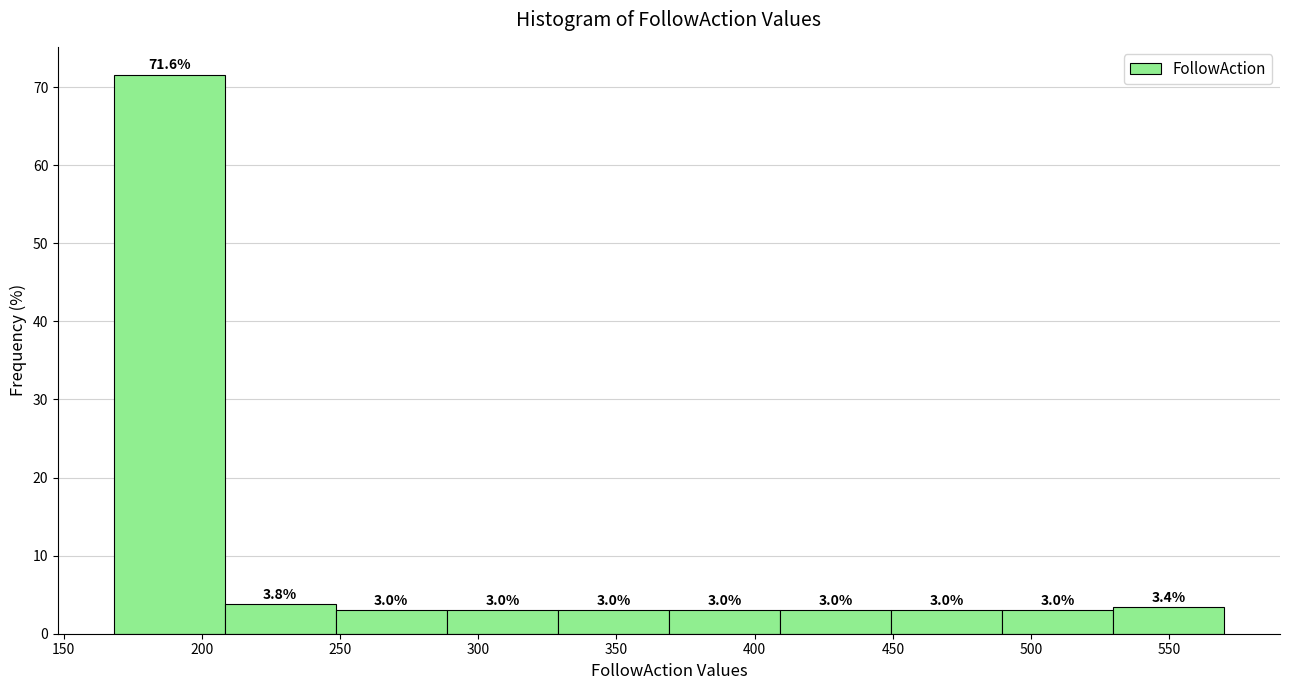

Reading left to right, list every bar in this chart as the range it spans on the x-axis followed by its height. The bar edges are not printed on the chart, so give them approximately, as read against the axis.

170 to 210: 71.6
210 to 250: 3.8
250 to 290: 3.0
290 to 330: 3.0
330 to 370: 3.0
370 to 410: 3.0
410 to 450: 3.0
450 to 490: 3.0
490 to 530: 3.0
530 to 570: 3.4